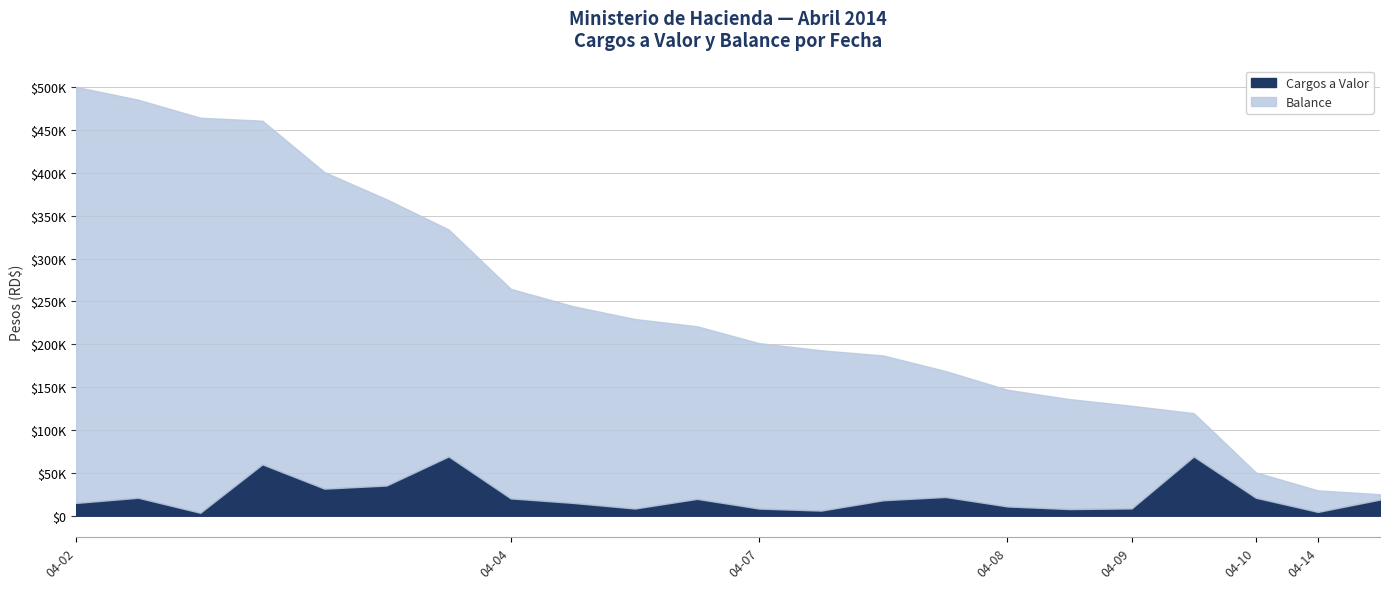

Where does the Balance series first go above 201408?

2014-04-02